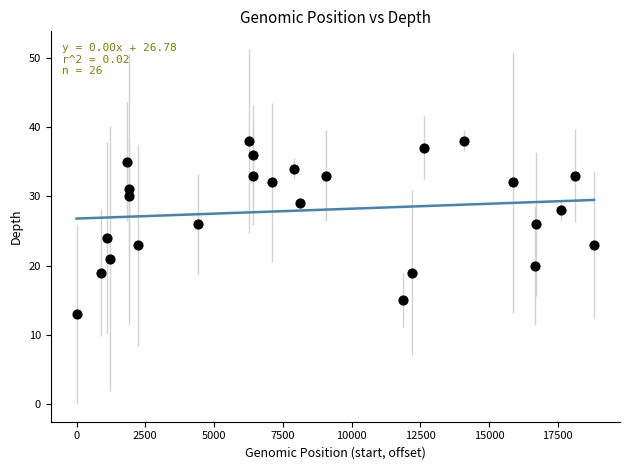

What is the range of Y values (max minus min)?

25